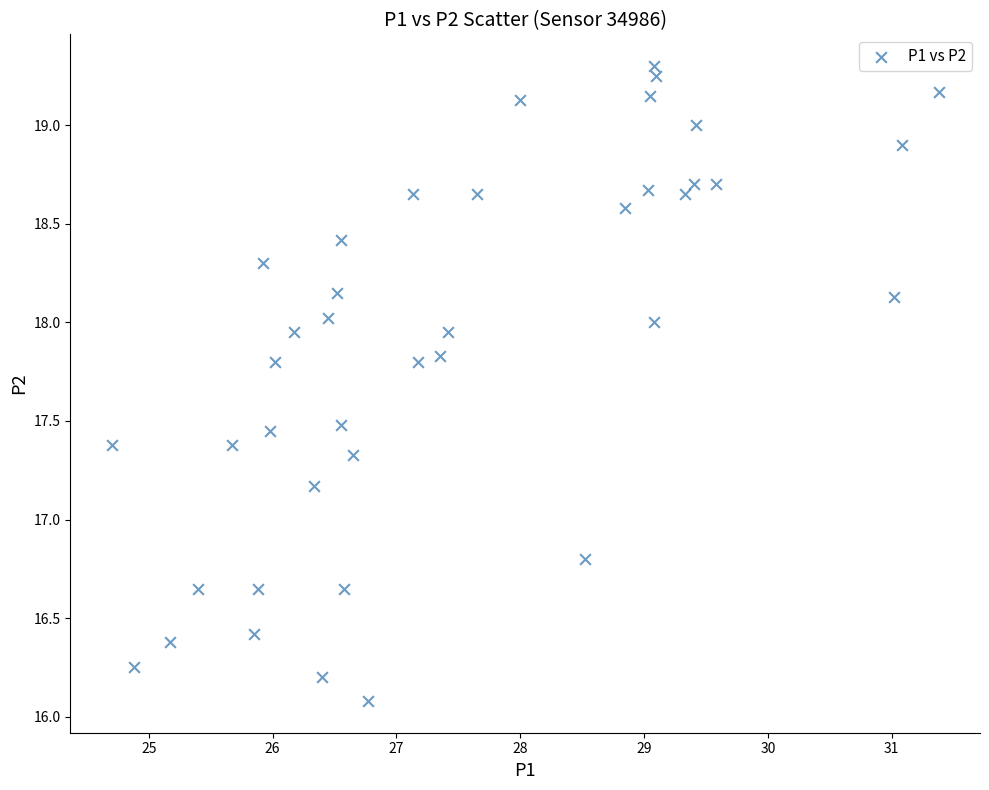

What is the range of X values (max minus min)?

6.7